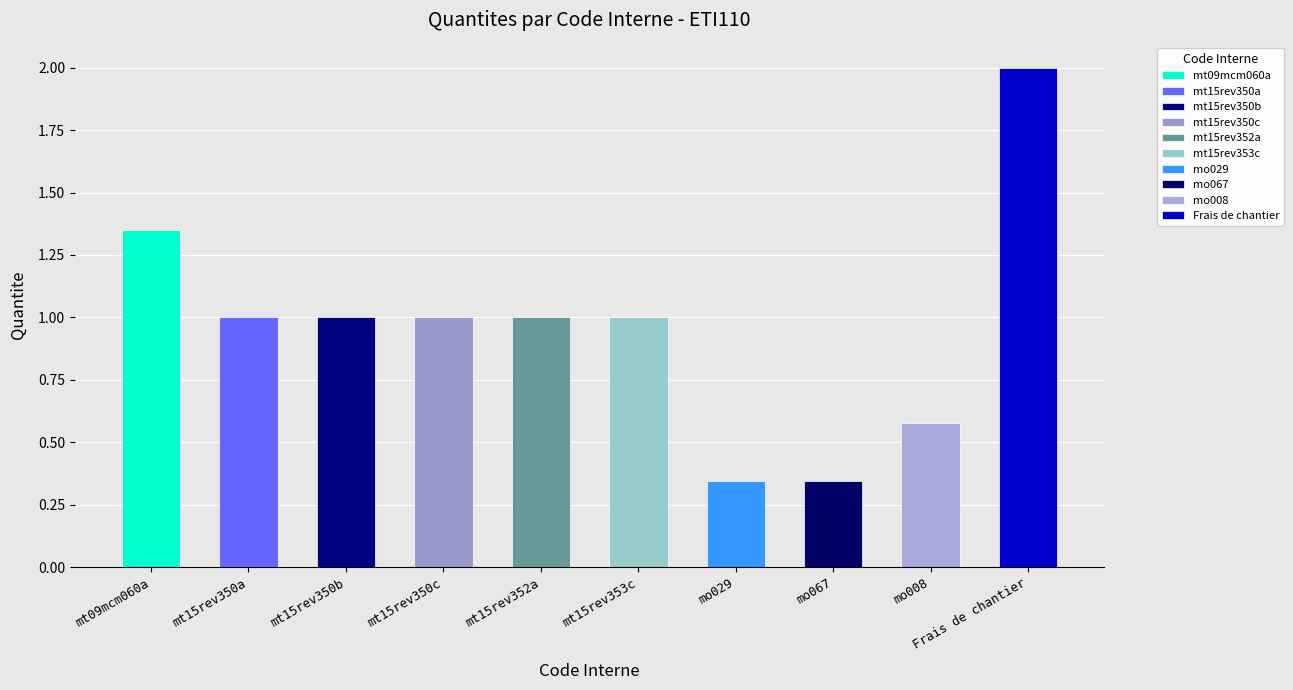

What is the label of the 1st bar from the right?

Frais de chantier